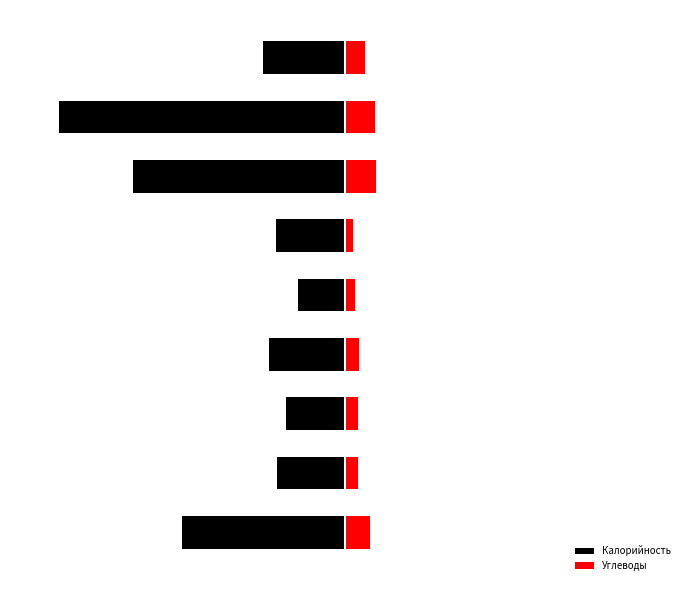

What value does the Углеводы series have at 8?

24.0